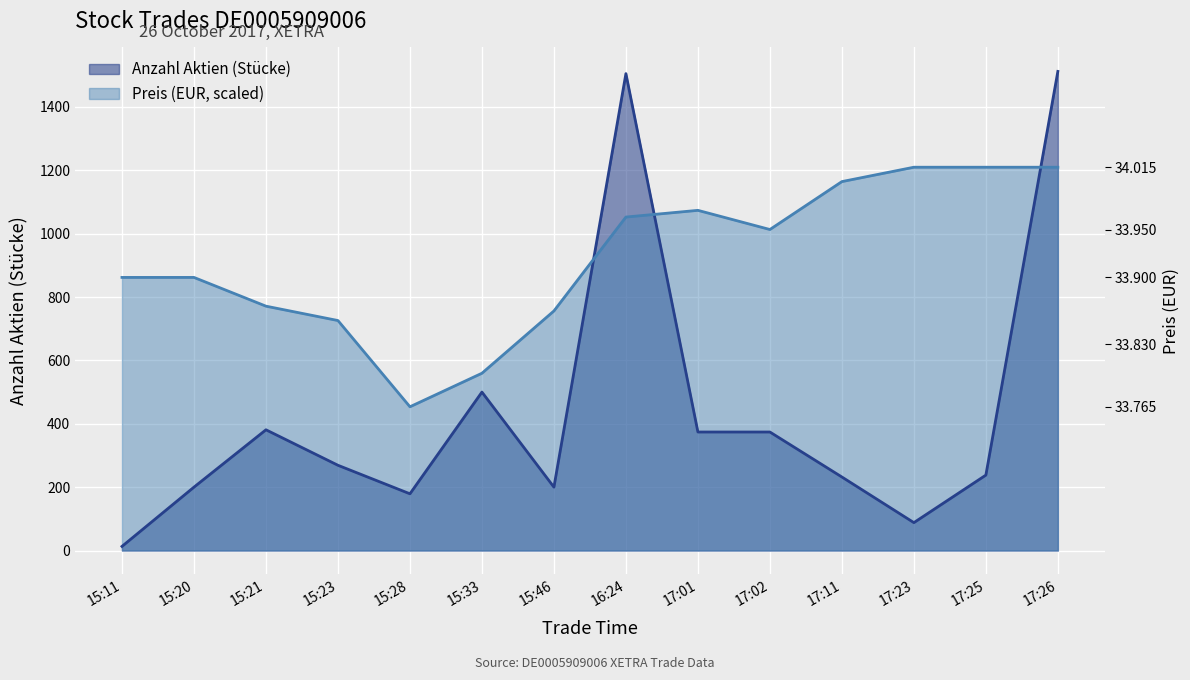

Which series changed the most between 15:20 and 15:46?

Preis